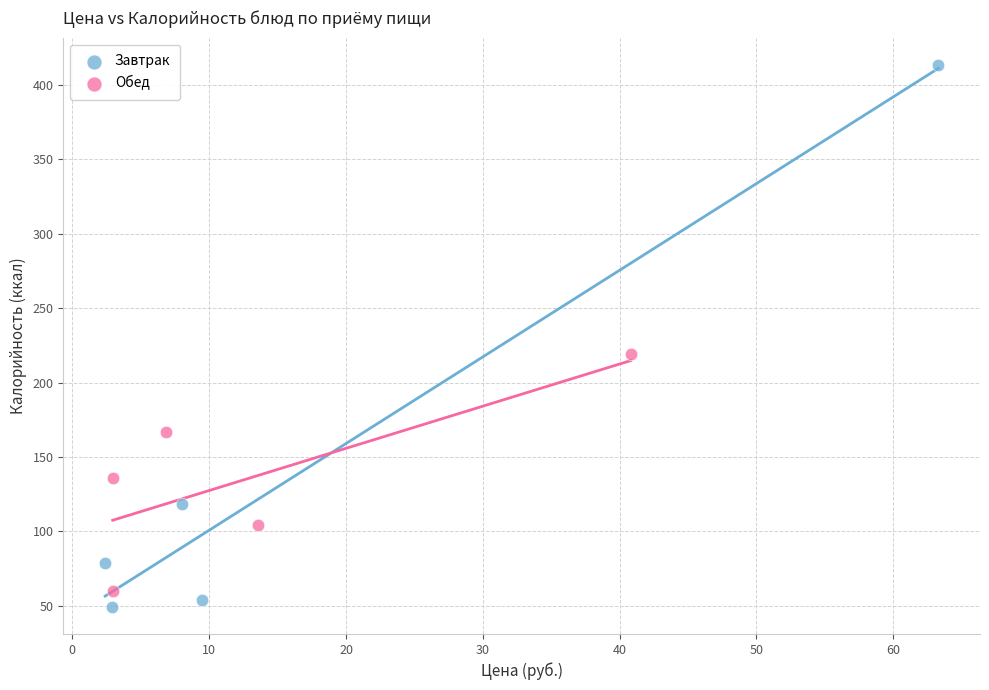

Which series has the widest spread of Y values?

Завтрак